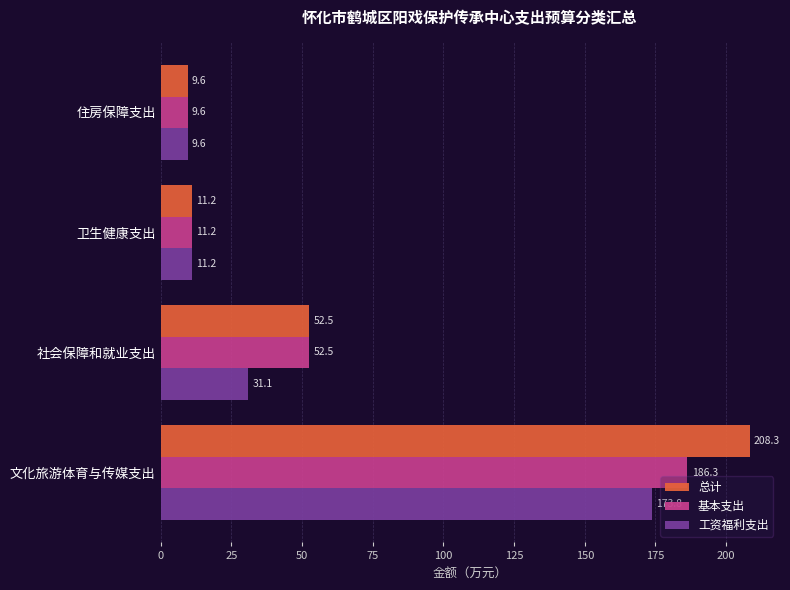

Which category has the lowest value in the 基本支出 series?

住房保障支出